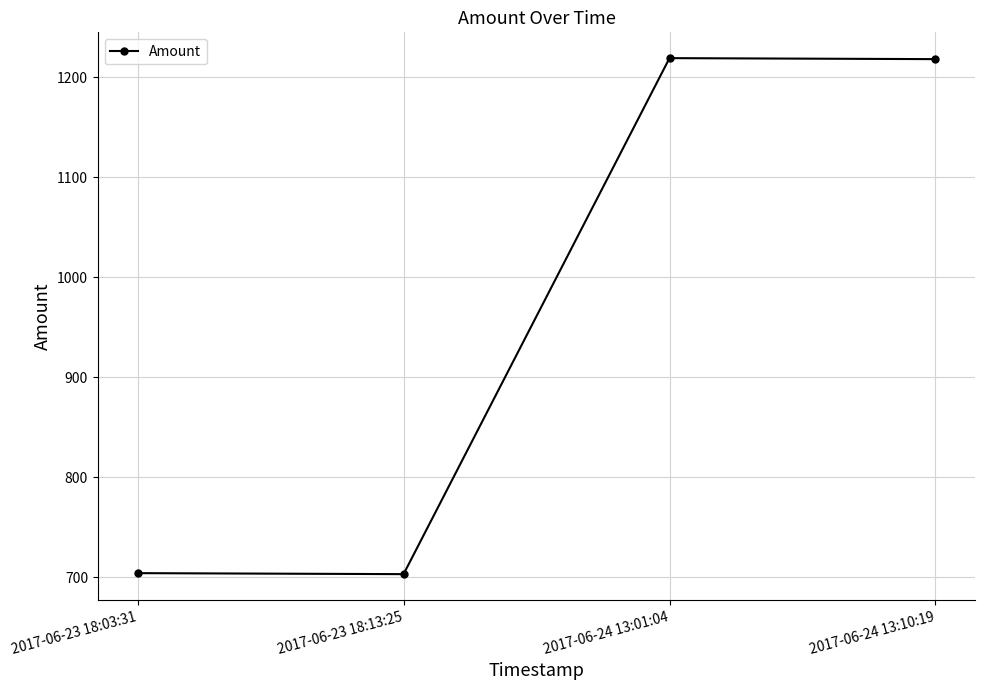

What is the label of the 1st point from the right?

2017-06-24 13:10:19